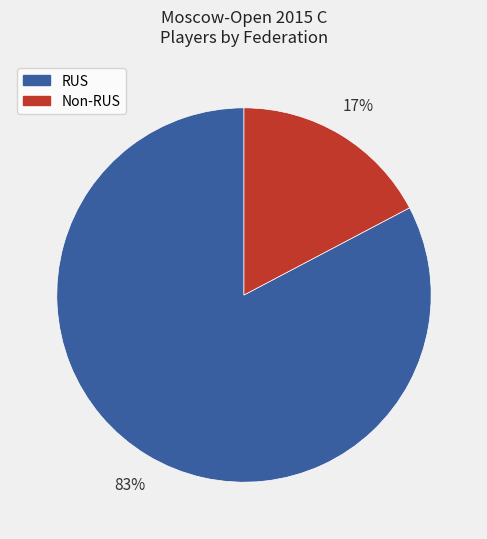

To the nearest percent, what is the average slice percentage?

50%